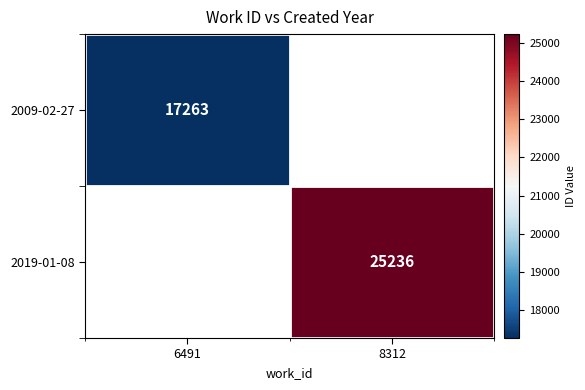

The value of 2009-02-27 at 6491 is 27366. True or false?

False